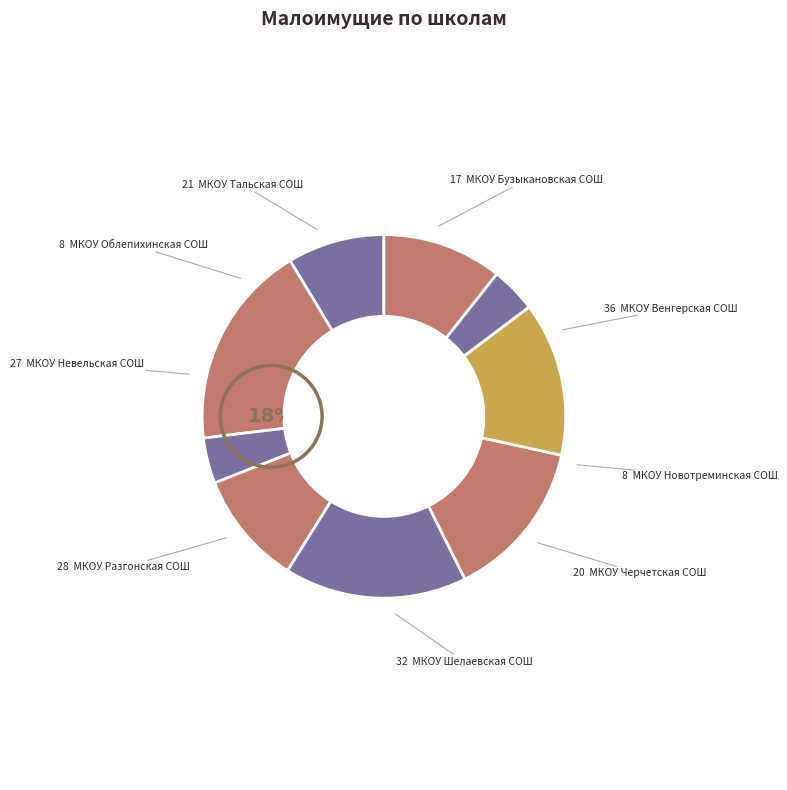

Which category has the smallest portion of the pie?

МКОУ Новотреминская СОШ